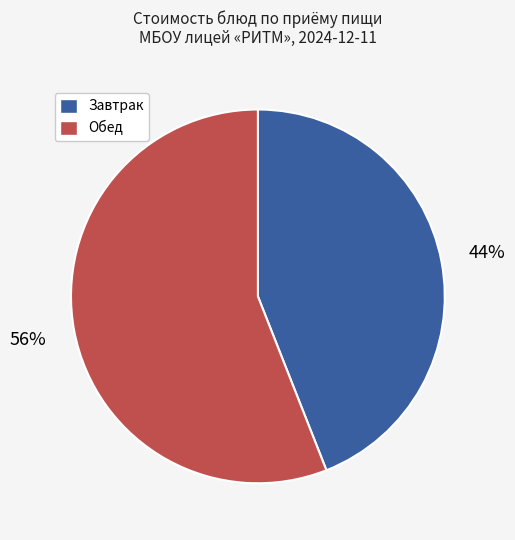

The Обед slice represents 62% of the pie. True or false?

False